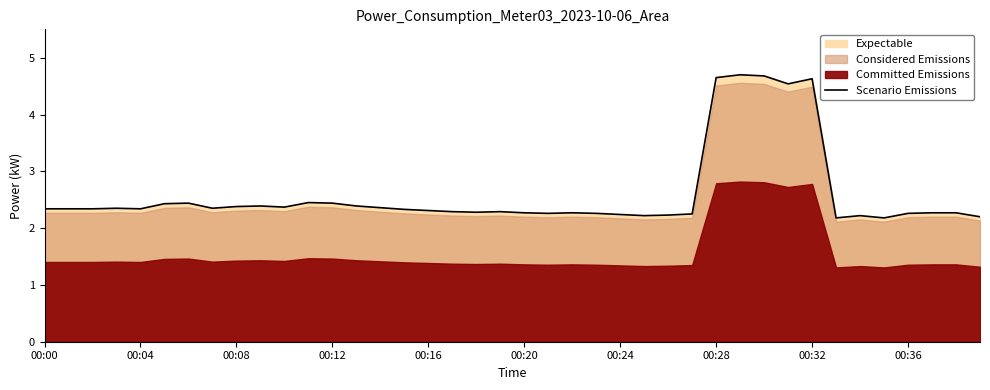

The Scenario Emissions series shows 2.2 at 00:24. True or false?

True